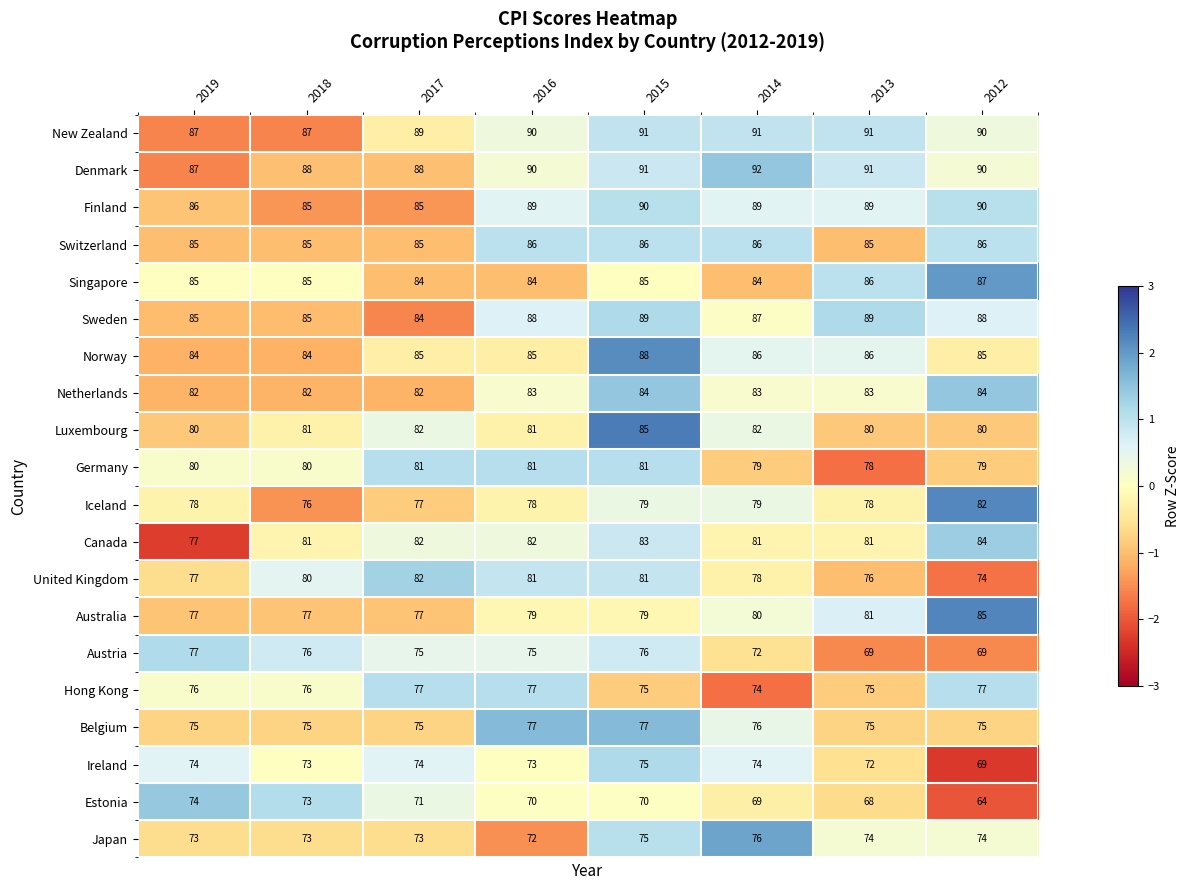

Is it true that Denmark equals 91 at 2013?

True